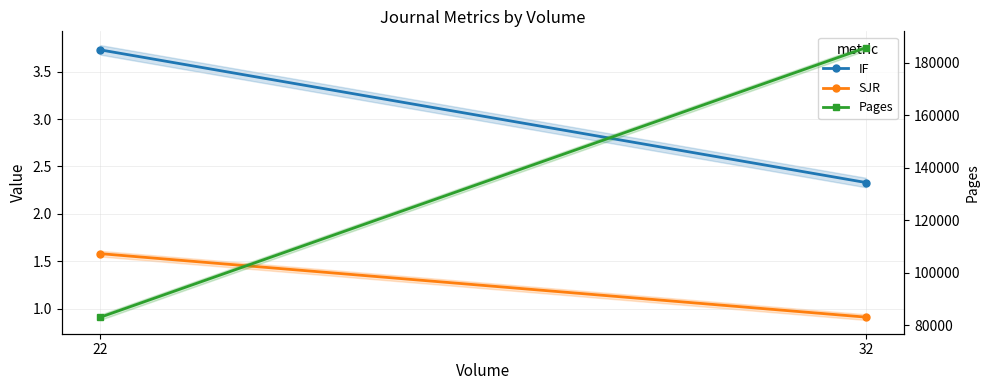

Which series has the widest spread of values?

Pages